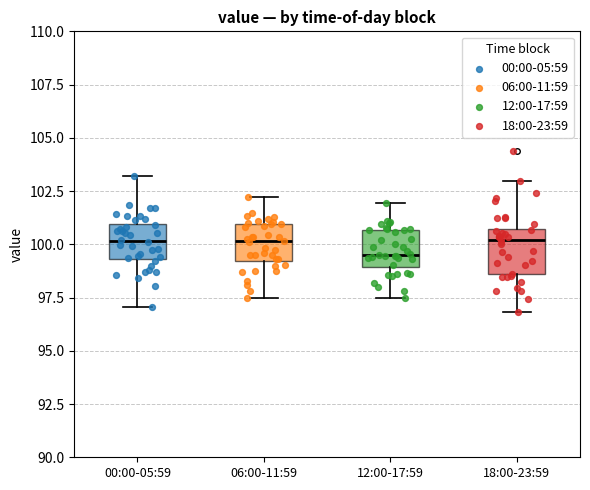

Where is the lower edge of the box for 12:00-17:59 on the y-axis? The values are not printed on the chart, so give them approximately, as read against the axis.

99.0